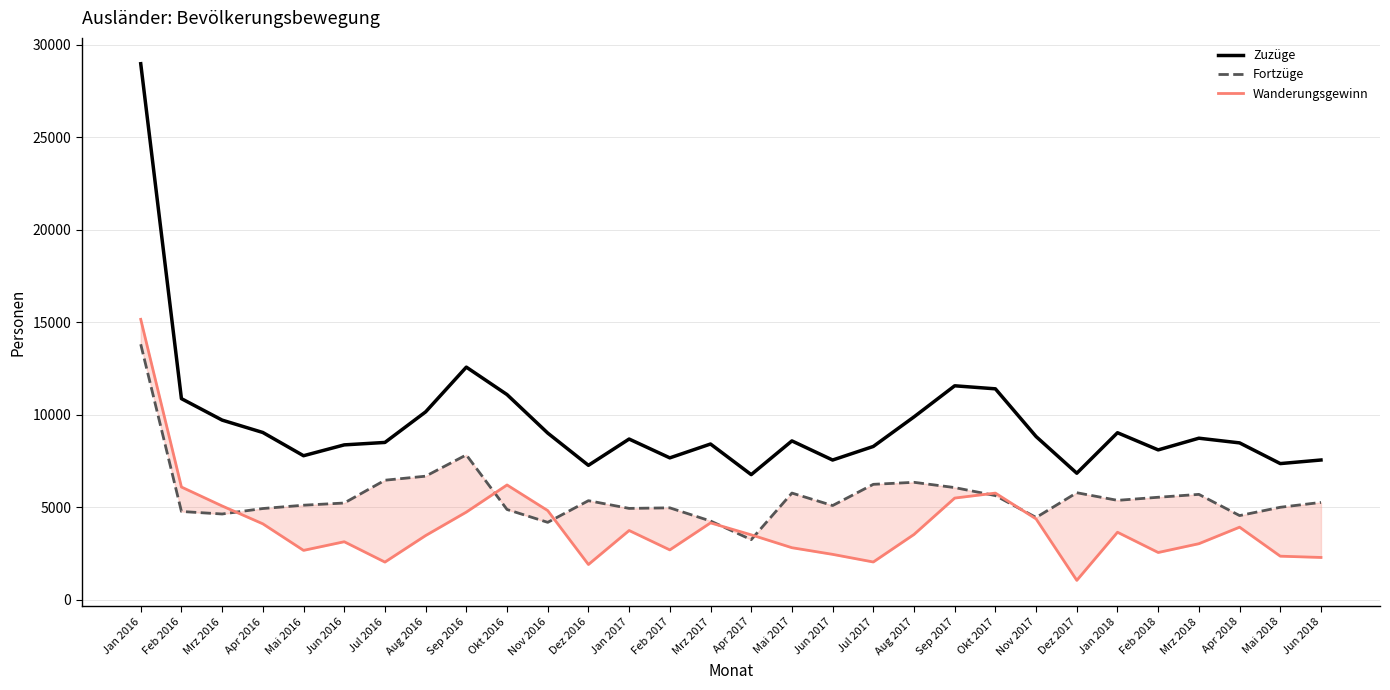

What are all the series names shown in the legend?

Zuzüge, Fortzüge, Wanderungsgewinn